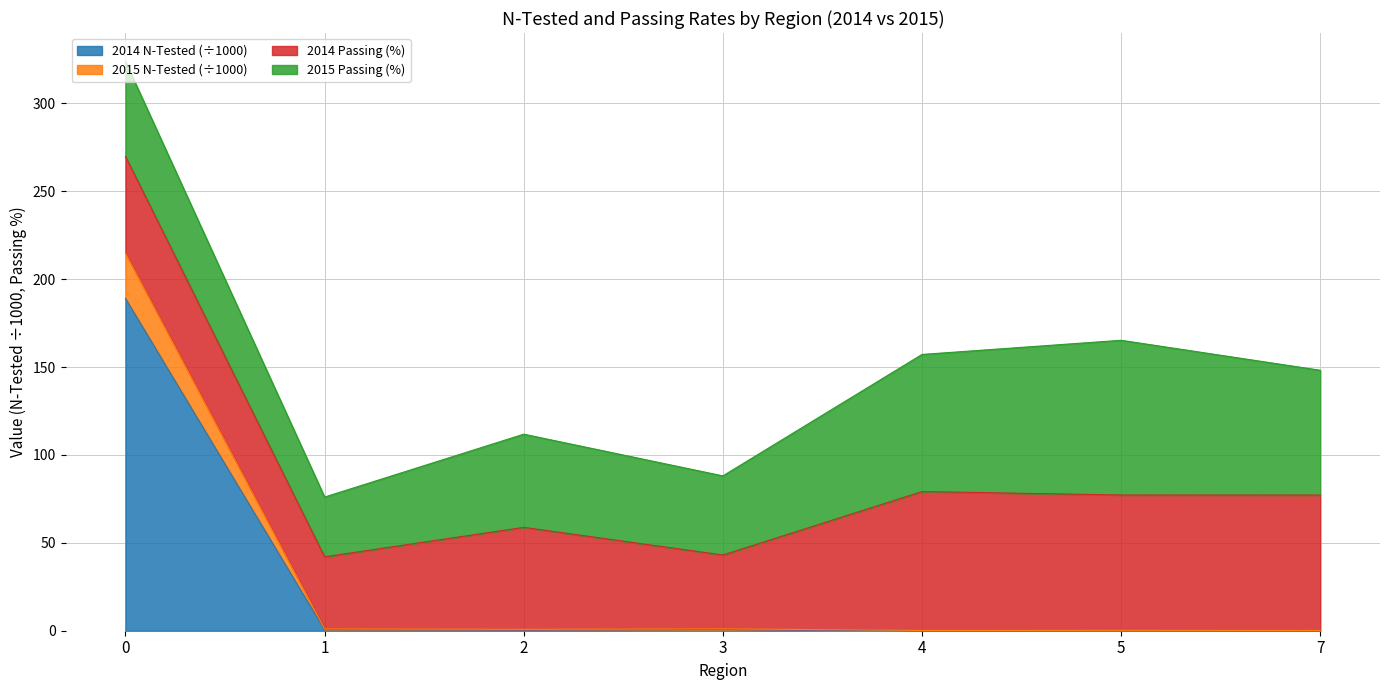

At which label does 2015 N-Tested reach its minimum?

4